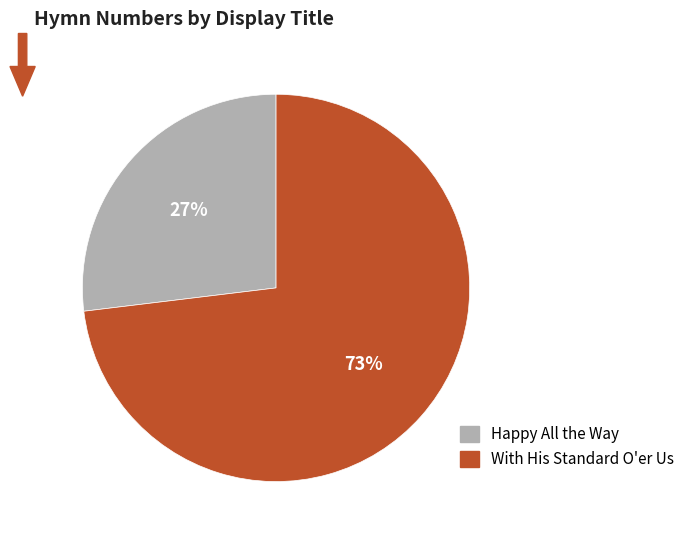

Is the sum of With His Standard O'er Us and Happy All the Way greater than half?

Yes